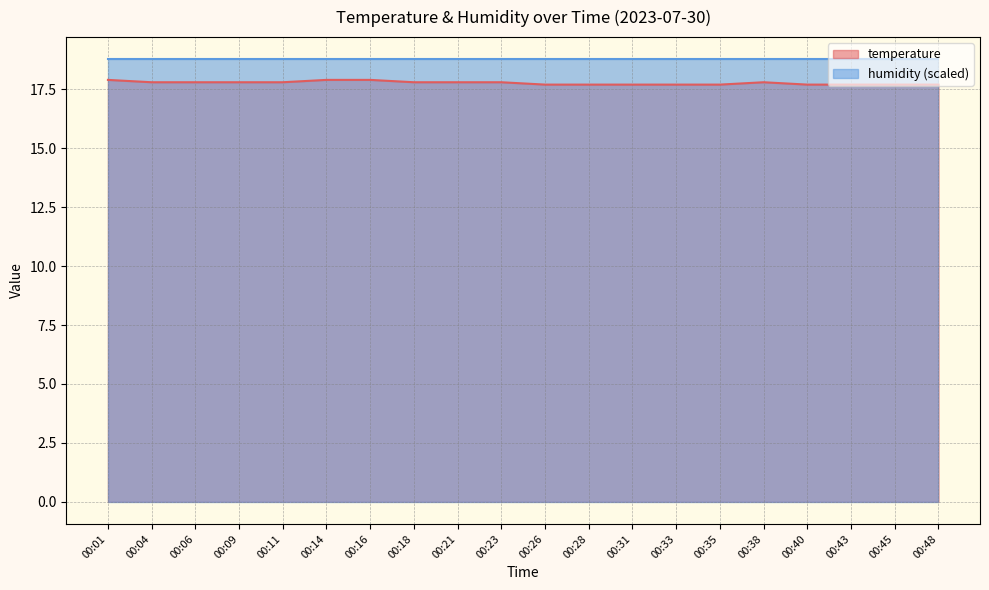

Reading right to left, extract all data points from this chart.

17.7	17.7	17.7	17.7	17.8	17.7	17.7	17.7	17.7	17.7	17.8	17.8	17.8	17.9	17.9	17.8	17.8	17.8	17.8	17.9